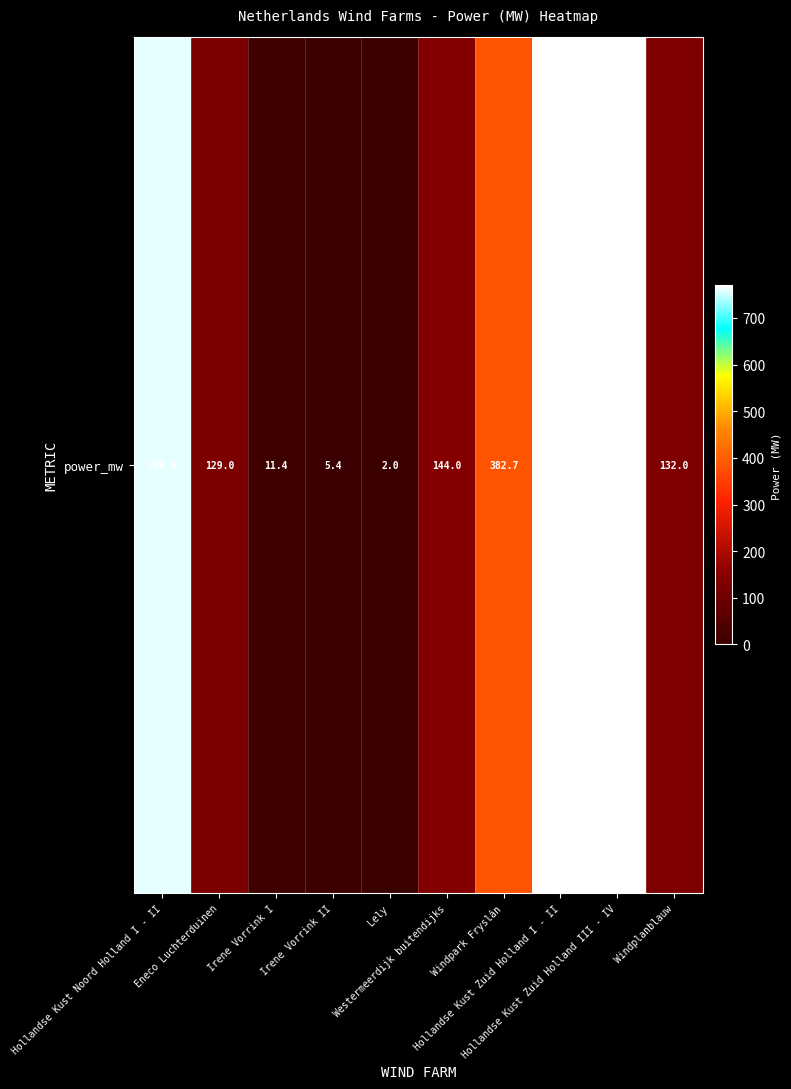

Count the number of categories in the chart.

10